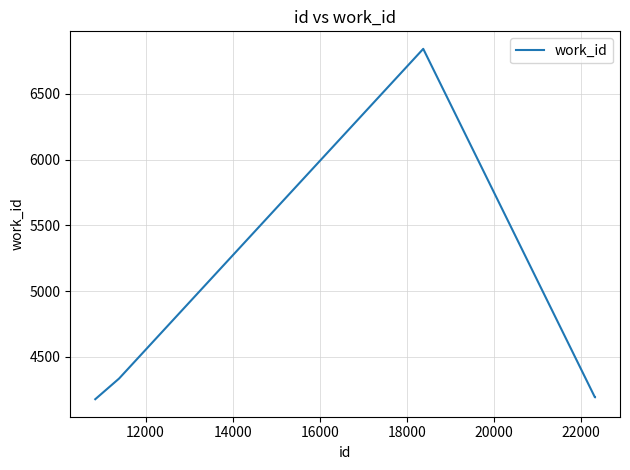

What is the sum of all values?

23742